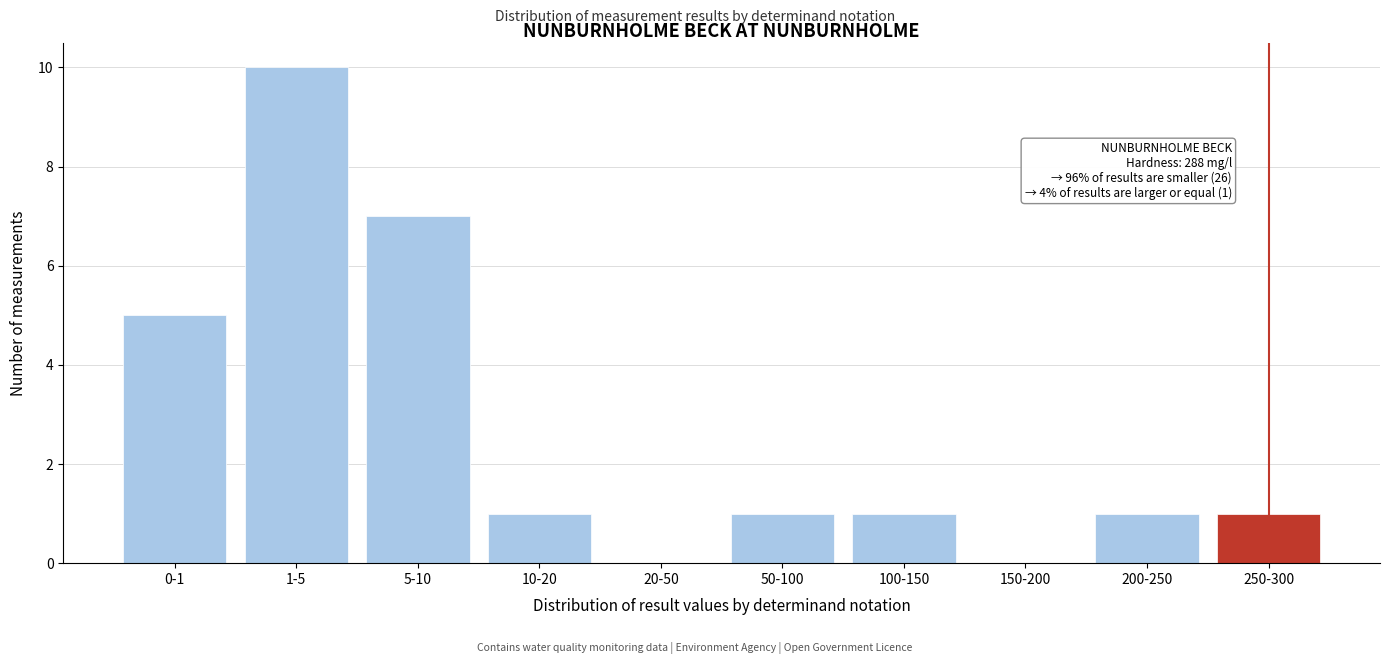

Reading left to right, list all the values displayed in this chart.

0-1=5	1-5=10	5-10=7	10-20=1	20-50=0	50-100=1	100-150=1	150-200=0	200-250=1	250-300=1